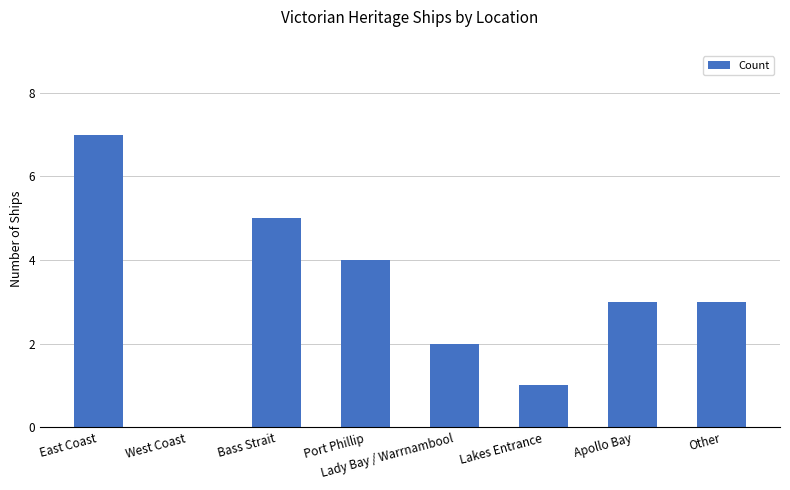

What is the difference between the values at Apollo Bay and Bass Strait?

2